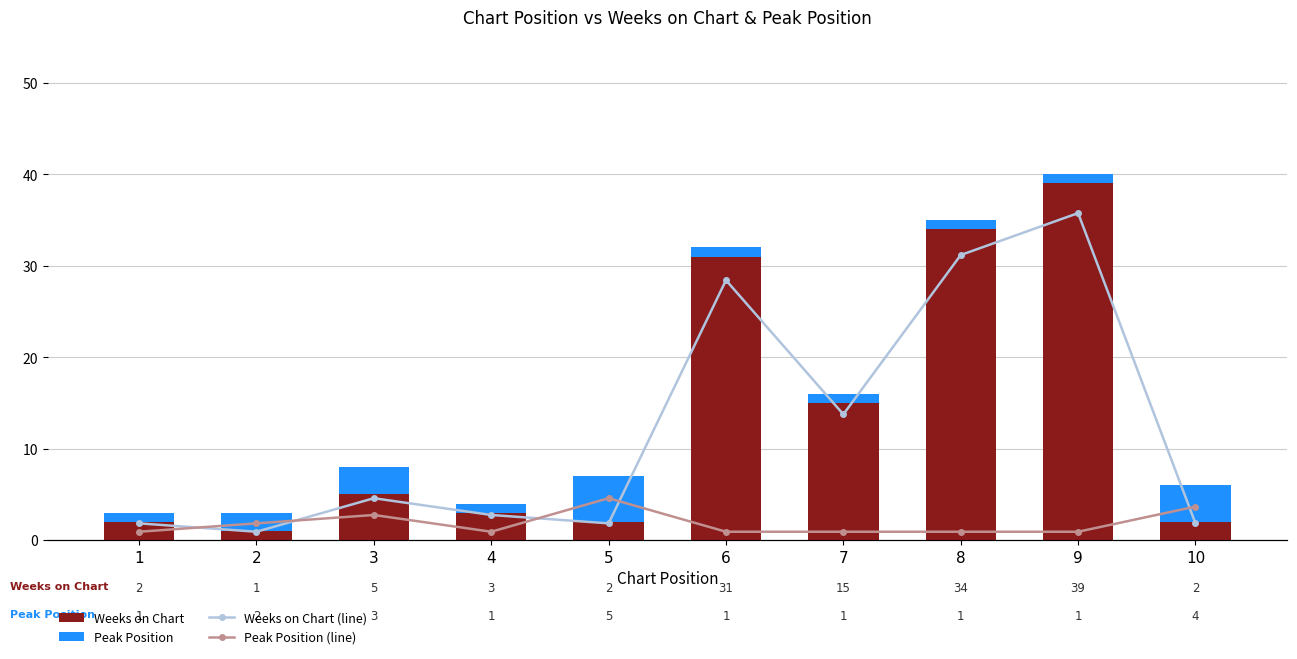

Is it true that Weeks on Chart (line) equals 3 at 1?

False